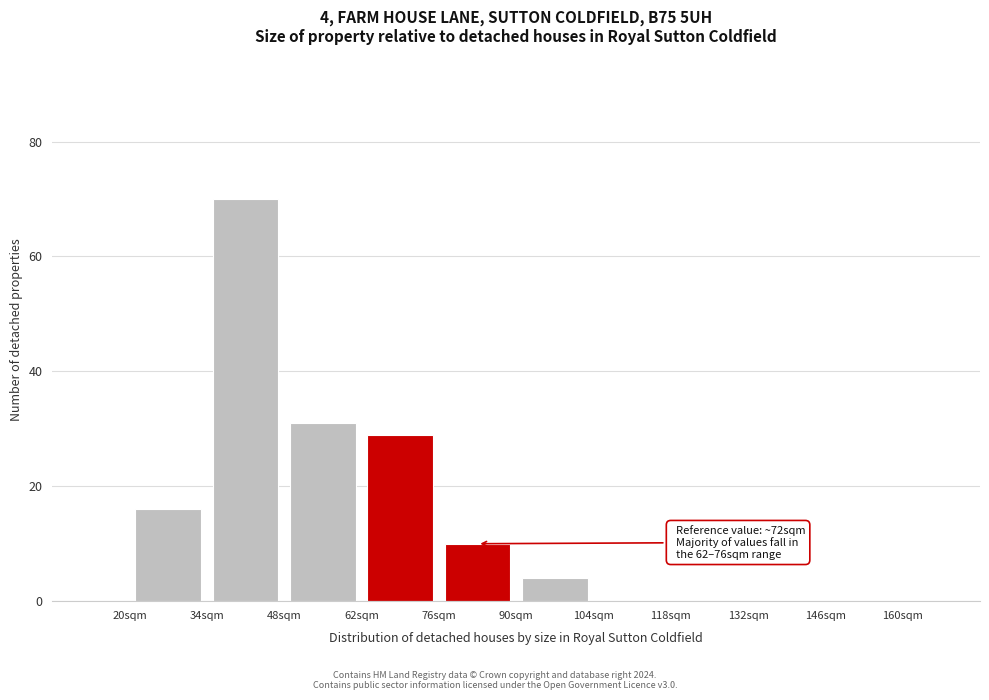

Which range on the x-axis has the tallest bar?

34 to 48